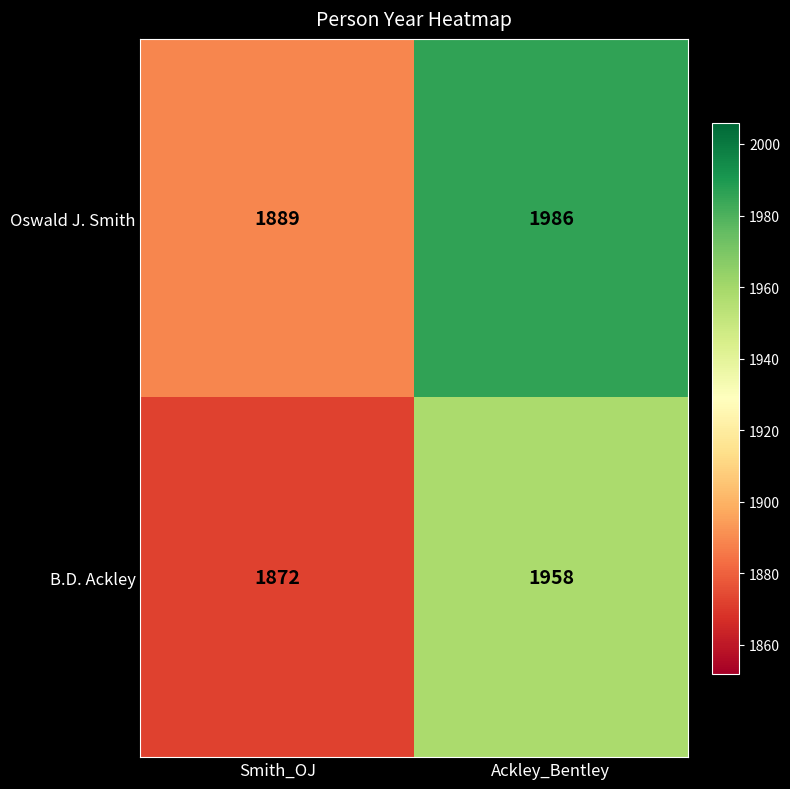

What is the sum of all B.D. Ackley values?

3830